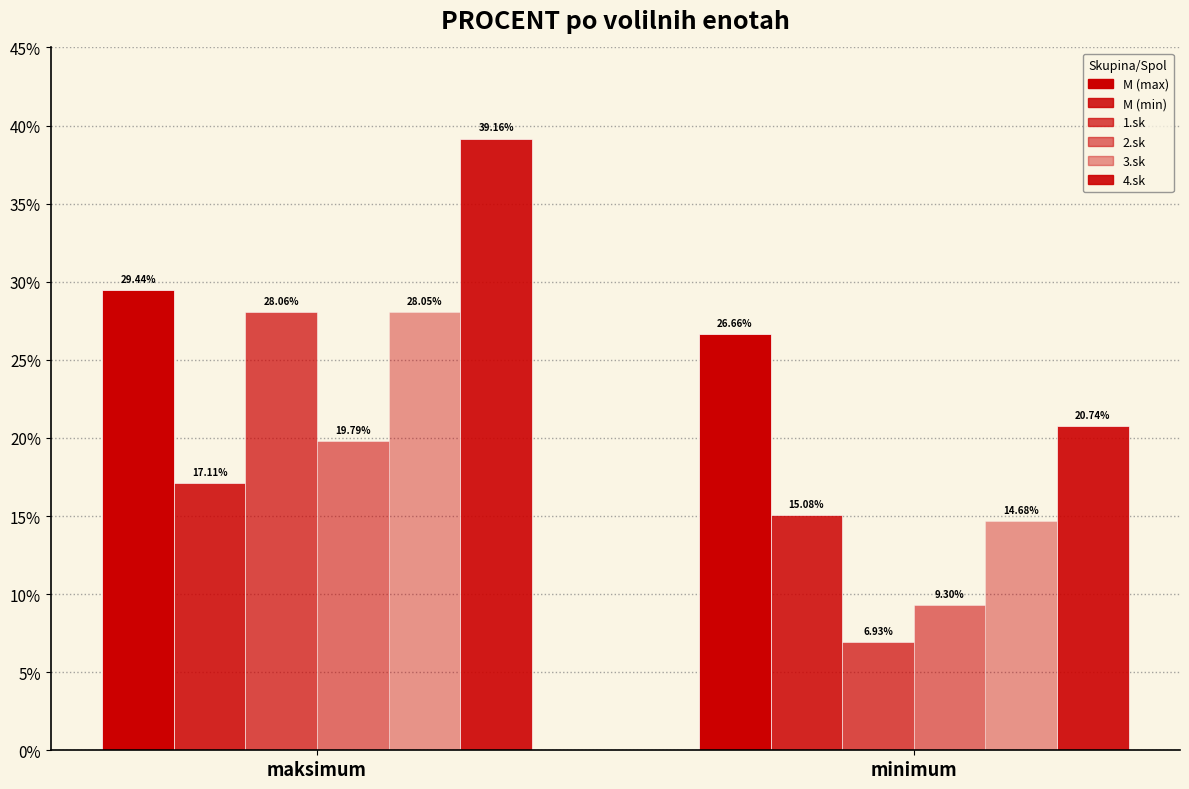

Count the number of data series in this chart.

6